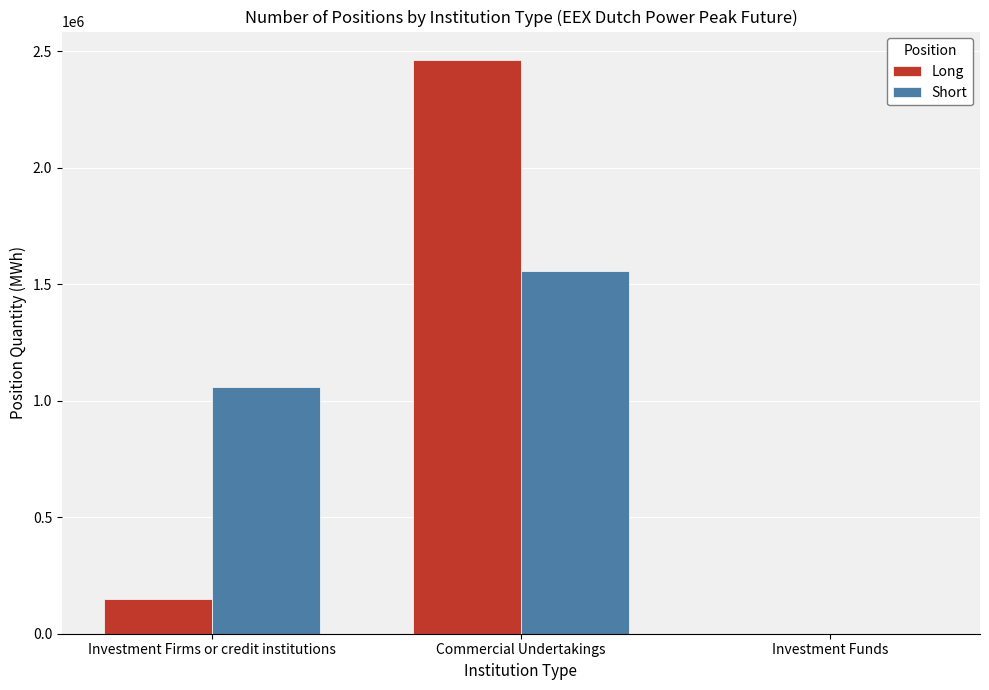

What is the total value across all series at Investment Firms or credit institutions?

1208664